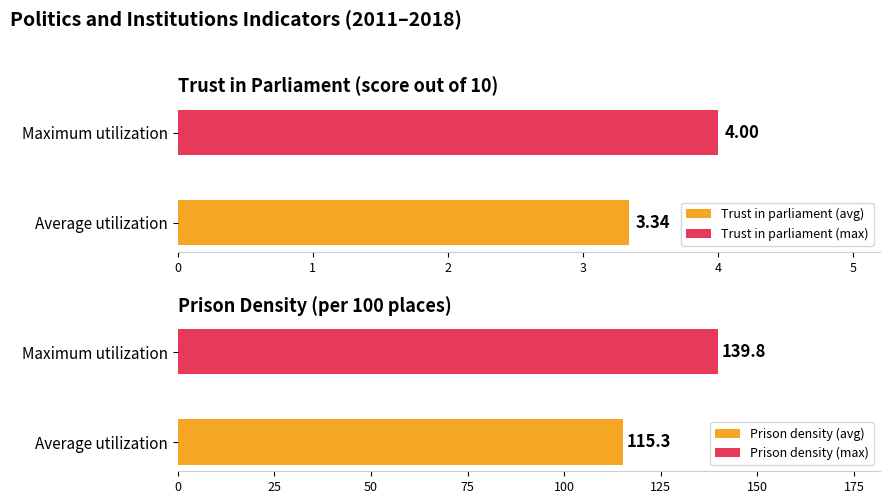

Which series has the widest spread of values?

Prison density